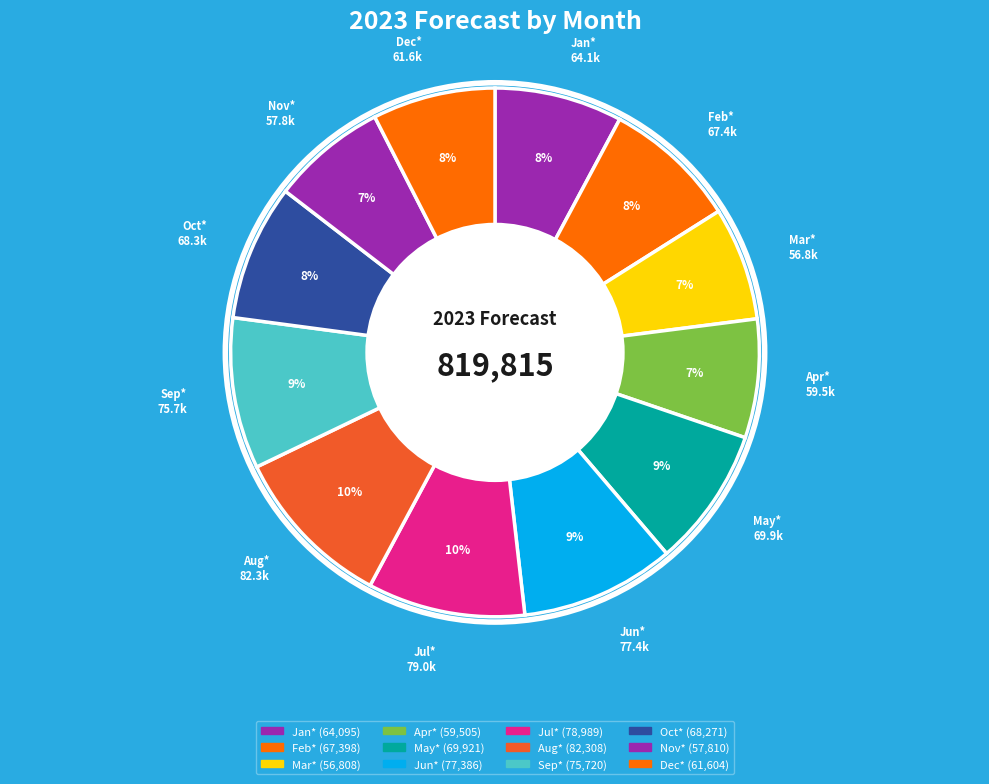

Is it true that Oct* is 16% of the pie?

False